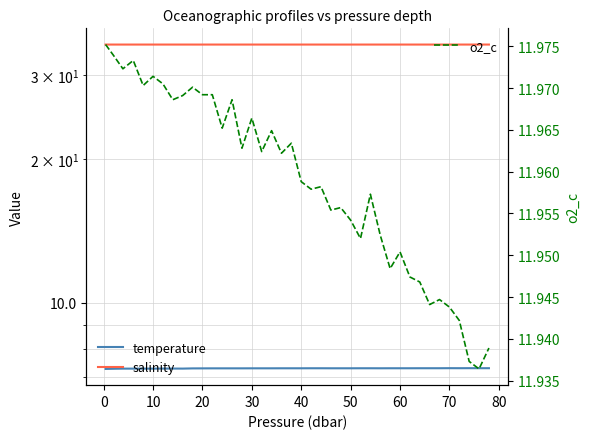

Which series has the widest spread of values?

o2_c